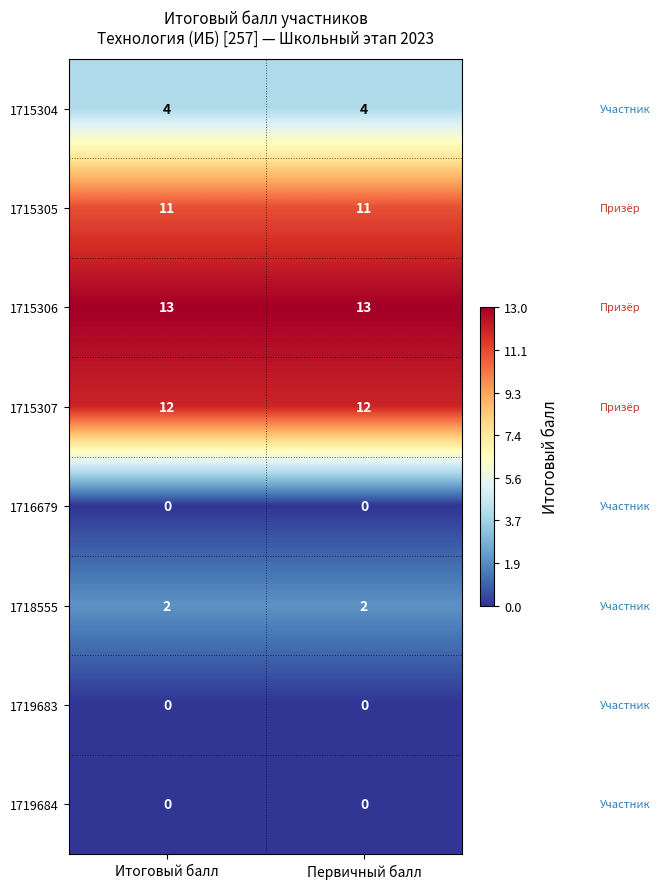

What is the average value of the 1715304 series?

4